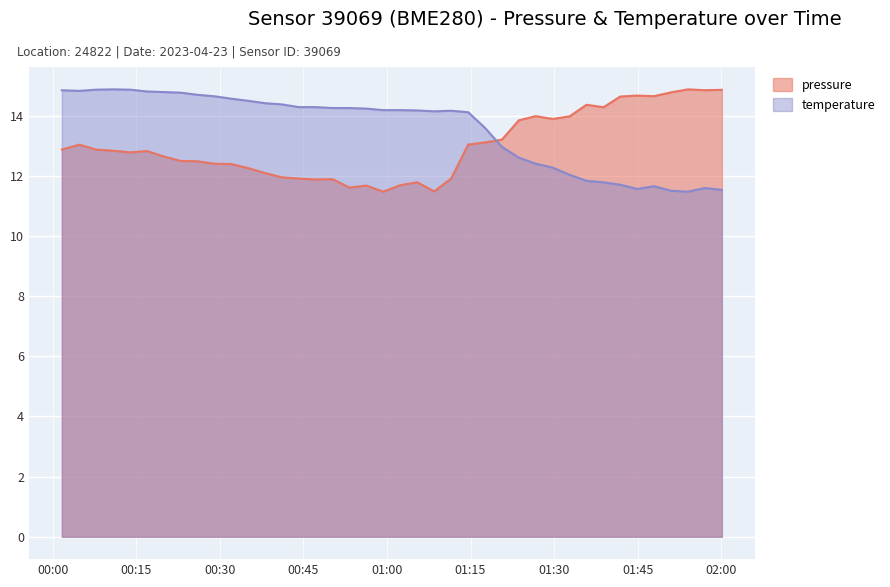

The value of temperature at 2023-04-23T01:41:53 is 20.8. True or false?

False